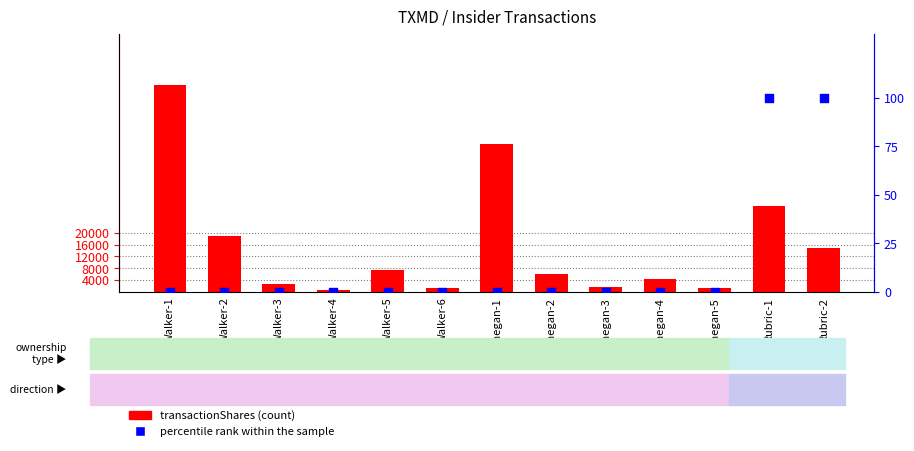

Which series contains the lowest Y value?

percentile rank within the sample